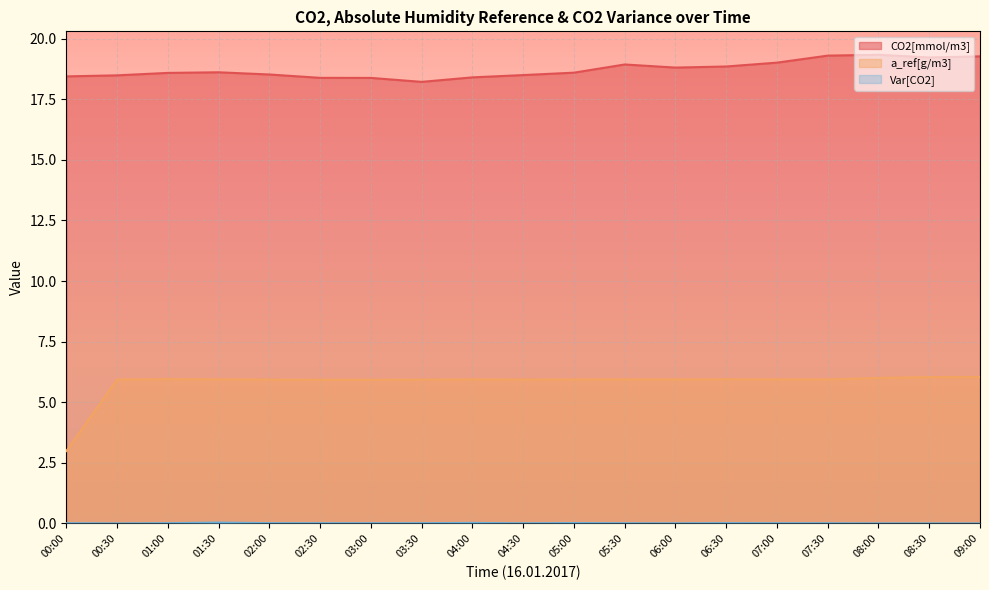

Does the chart display data point markers on the line(s)?

No